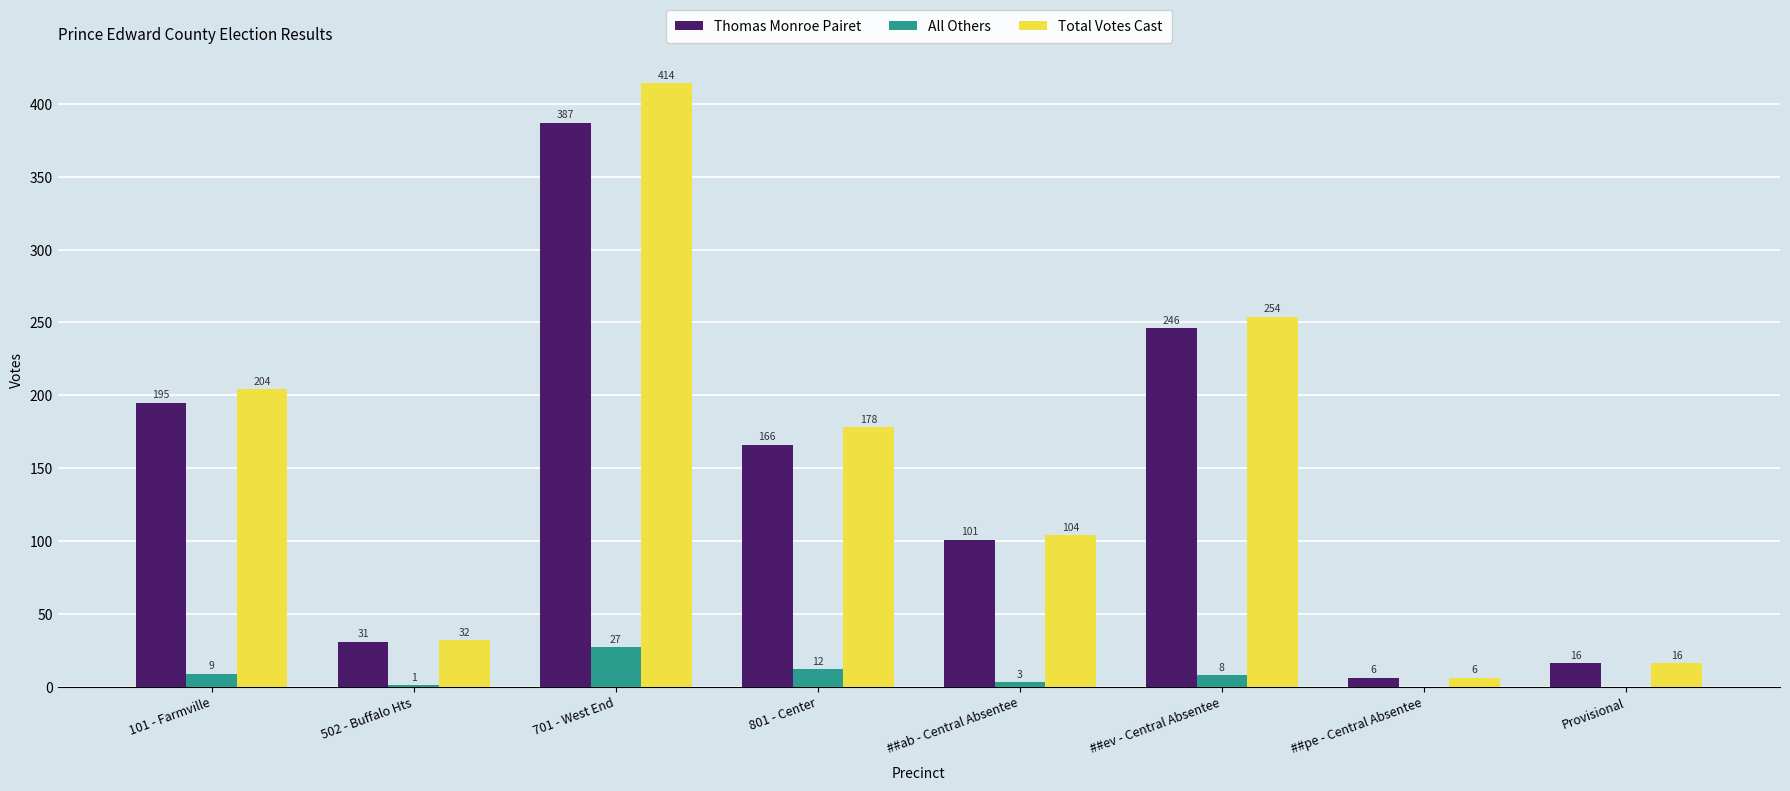

At which label is Total Votes Cast closest to 210?

101 - Farmville